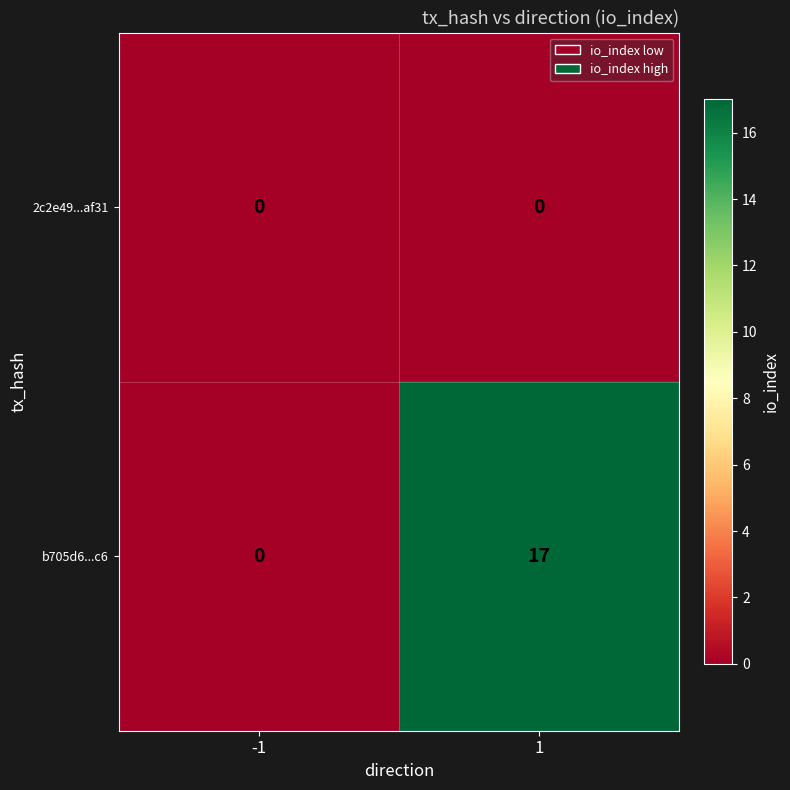

How many distinct data groups are displayed?

2